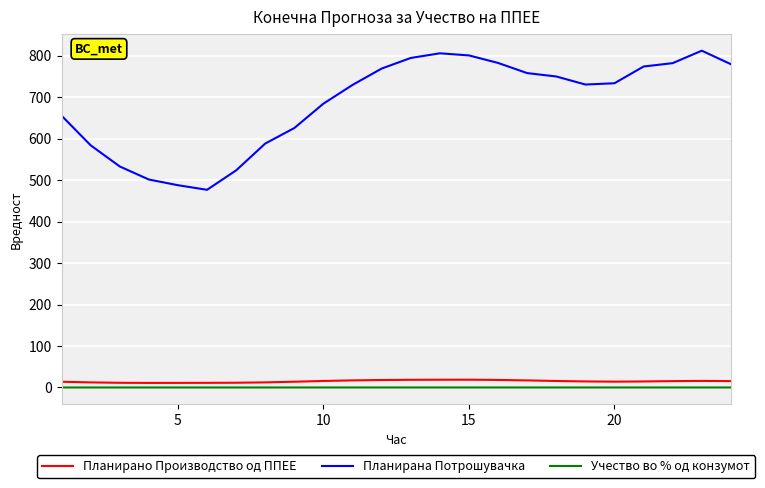

True or false: Планирана Потрошувачка and Планирано Производство од ППЕЕ intersect in this chart.

False